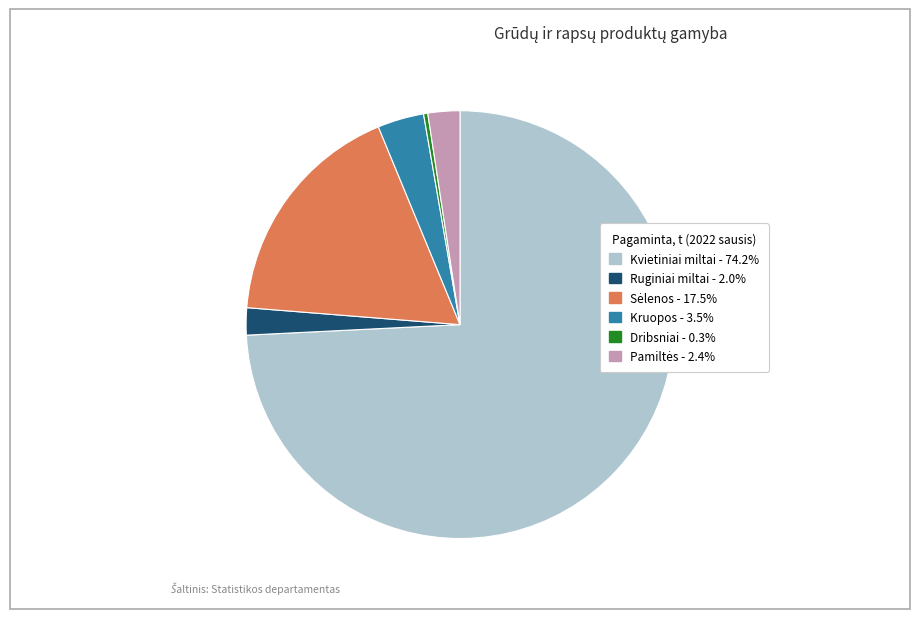

Do Kvietiniai miltai and Ruginiai miltai together represent more than half of the pie?

Yes